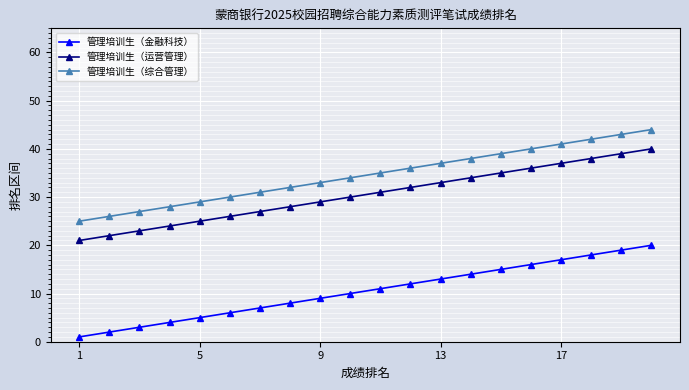

True or false: 管理培训生（运营管理） and 管理培训生（金融科技） cross at least once.

False